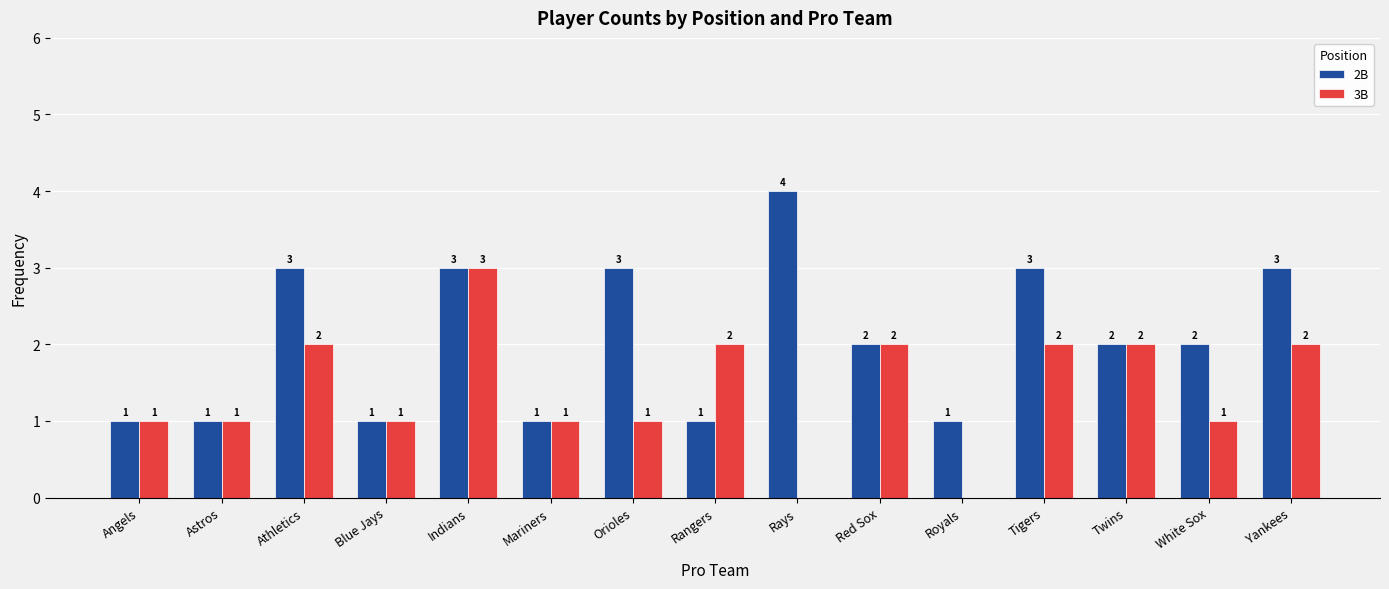

Reading left to right, extract all data points from this chart.

2B: 1	1	3	1	3	1	3	1	4	2	1	3	2	2	3
3B: 1	1	2	1	3	1	1	2	0	2	0	2	2	1	2